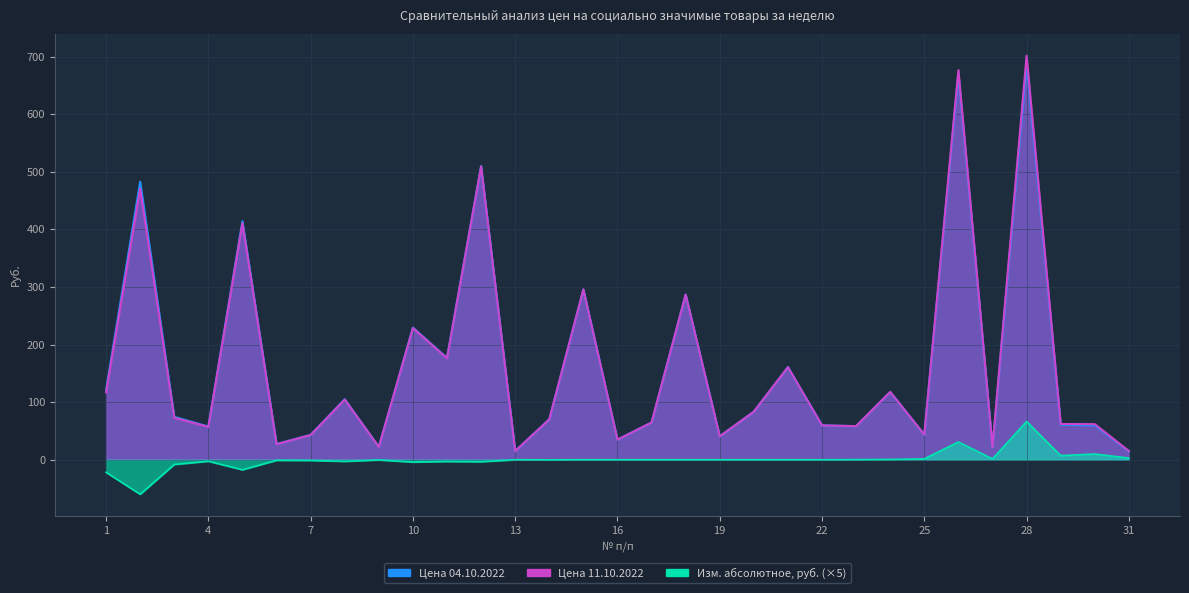

Is it true that Цена 04.10.2022 equals 266.4 at 26?

False